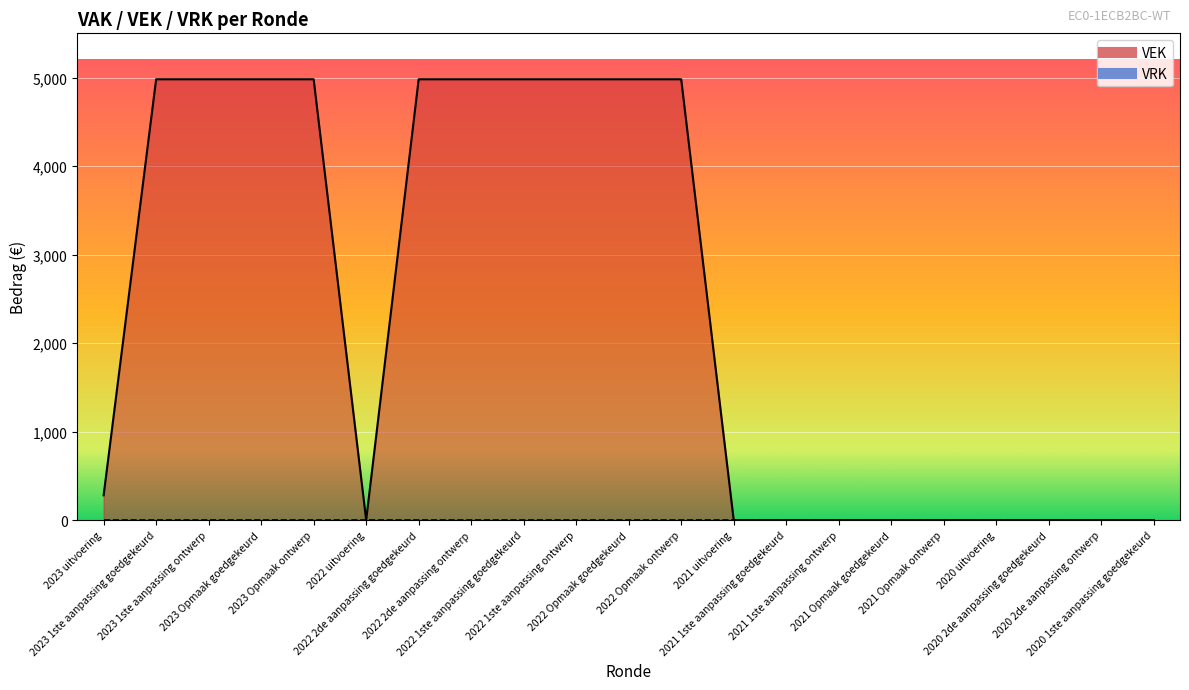

What is the label of the 15th point from the right?

2022 2de aanpassing goedgekeurd